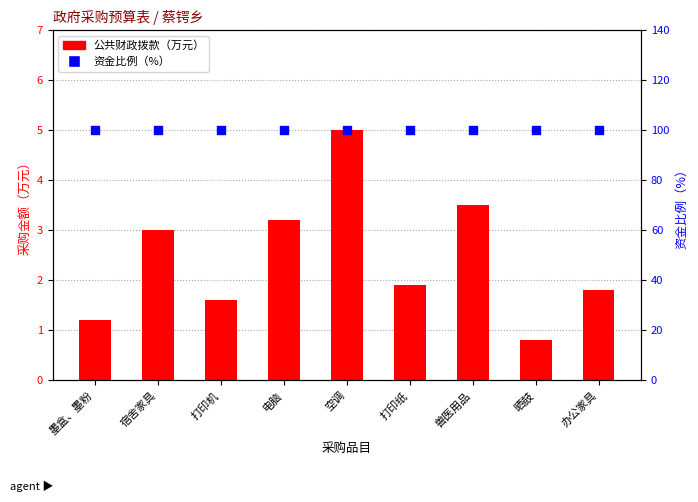

Which series contains the lowest Y value?

公共财政拨款（补助）